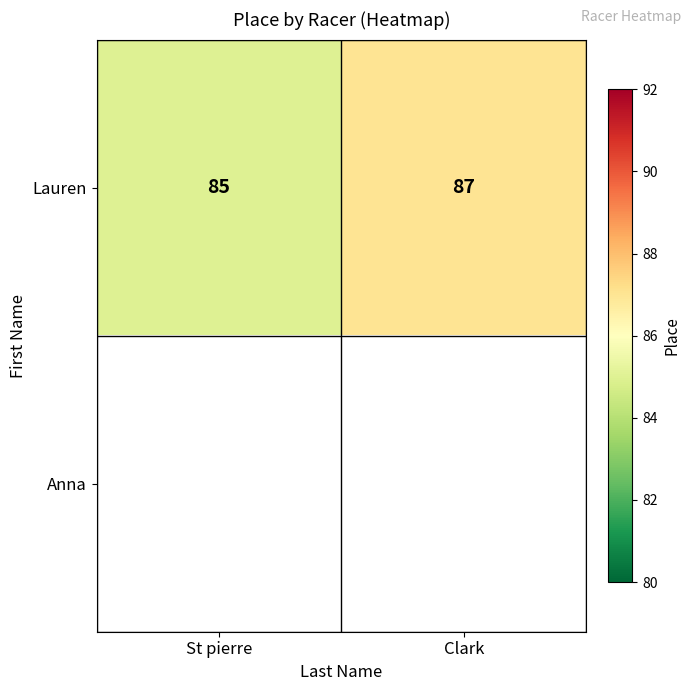

What is the highest value of the Lauren series?

87